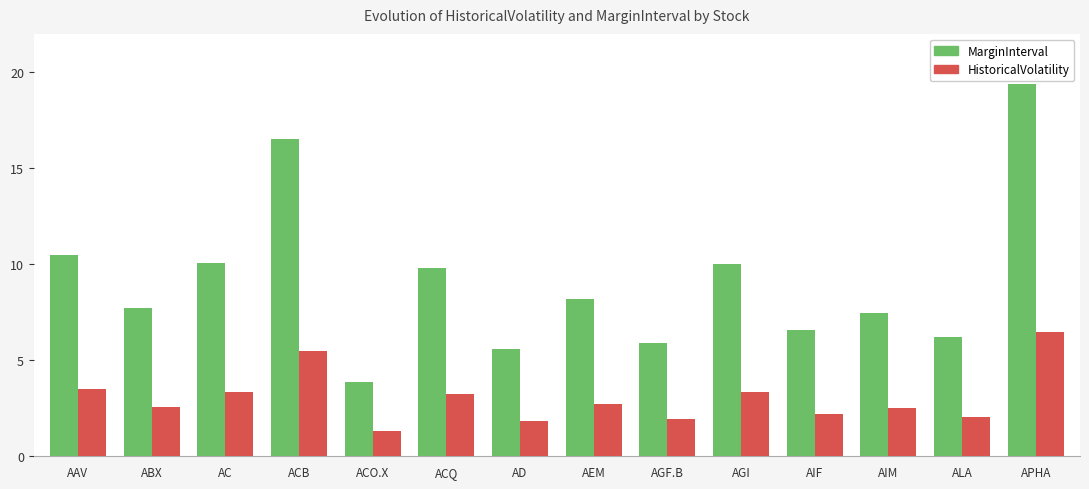

What is the difference between the maximum and minimum values in the MarginInterval series?

15.5